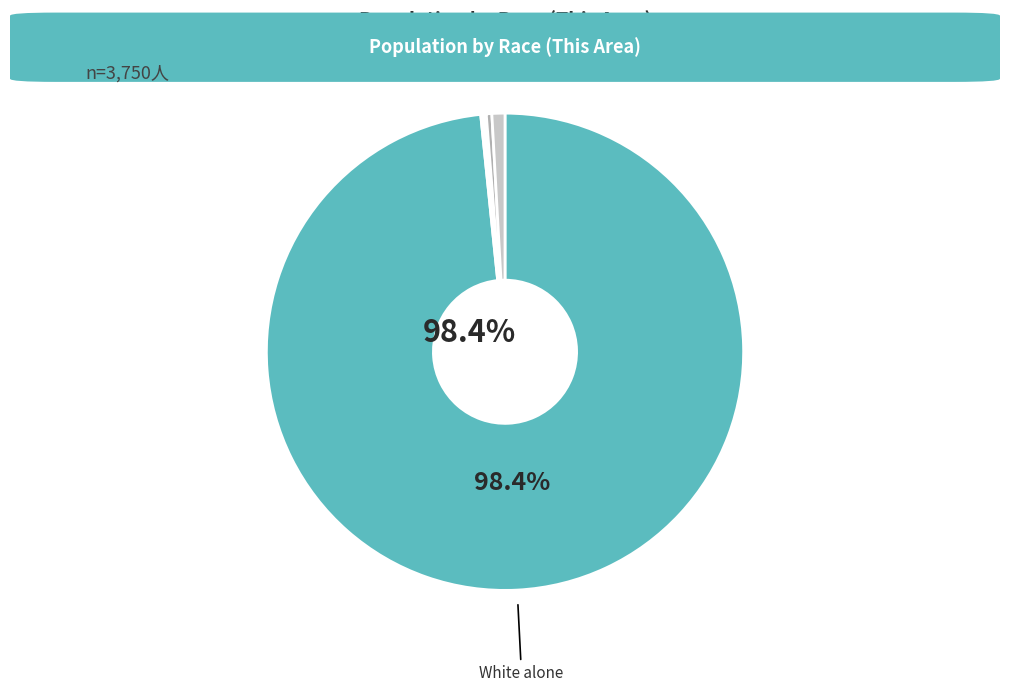

Count the number of slices in the pie.

6